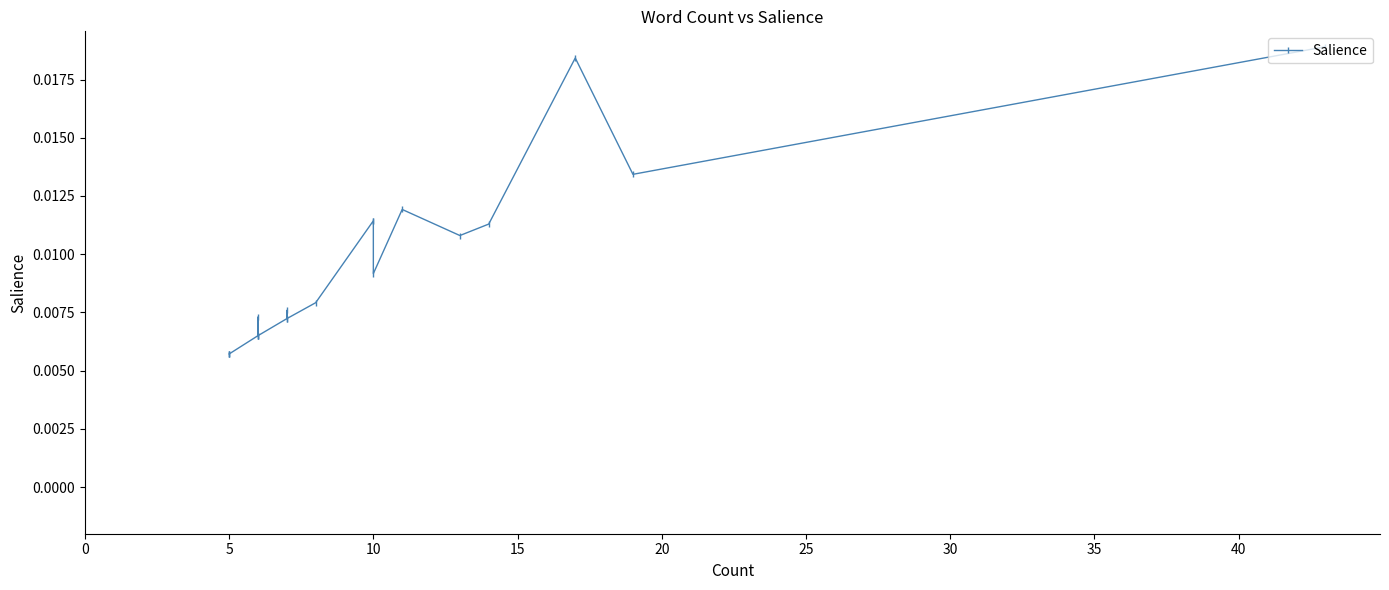

True or false: the data shows 0.0 at 12.

False